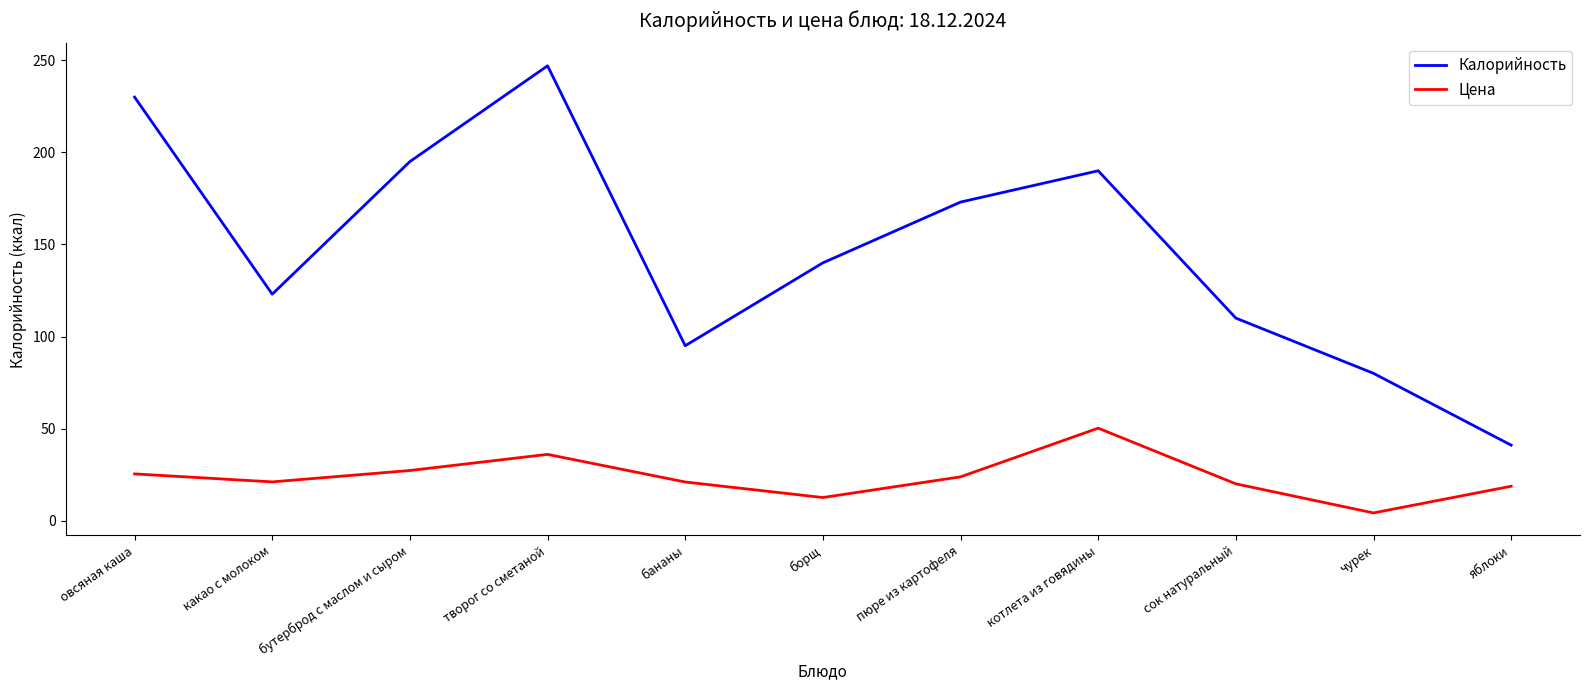

True or false: Калорийность and Цена cross at least once.

False